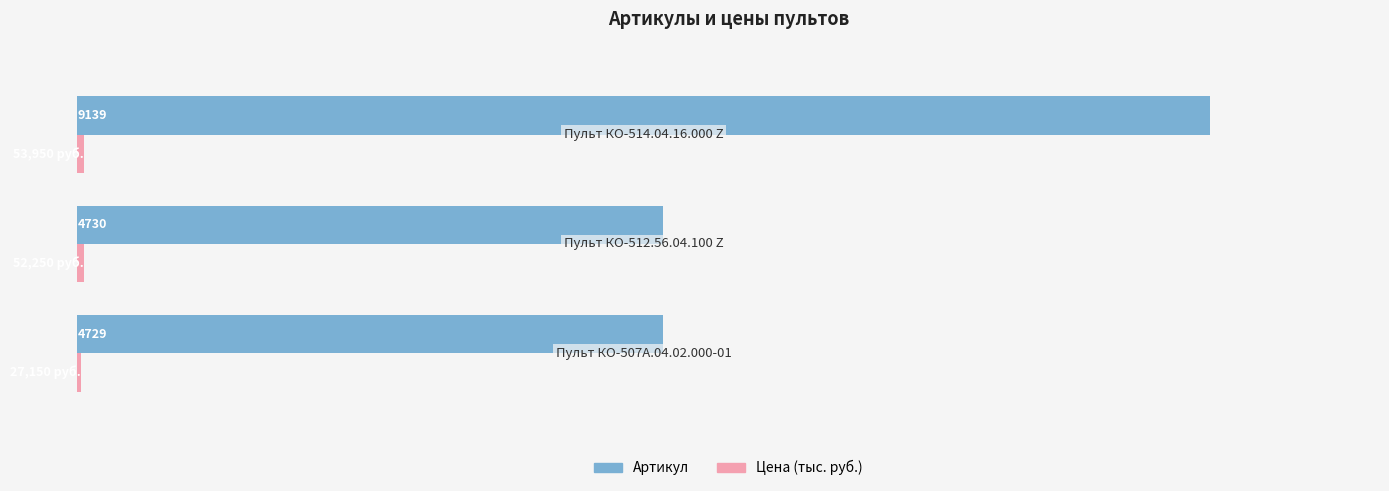

Which series has the largest total across all categories?

Артикул